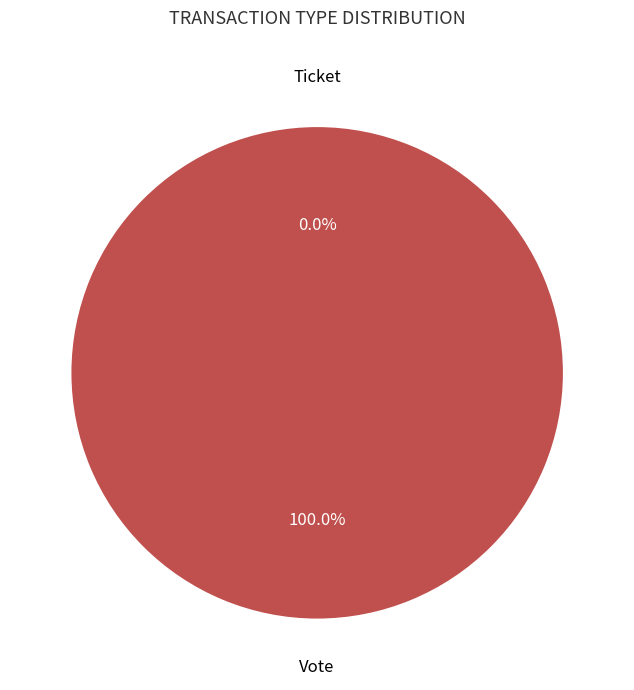

Is it true that Ticket is 11% of the pie?

False